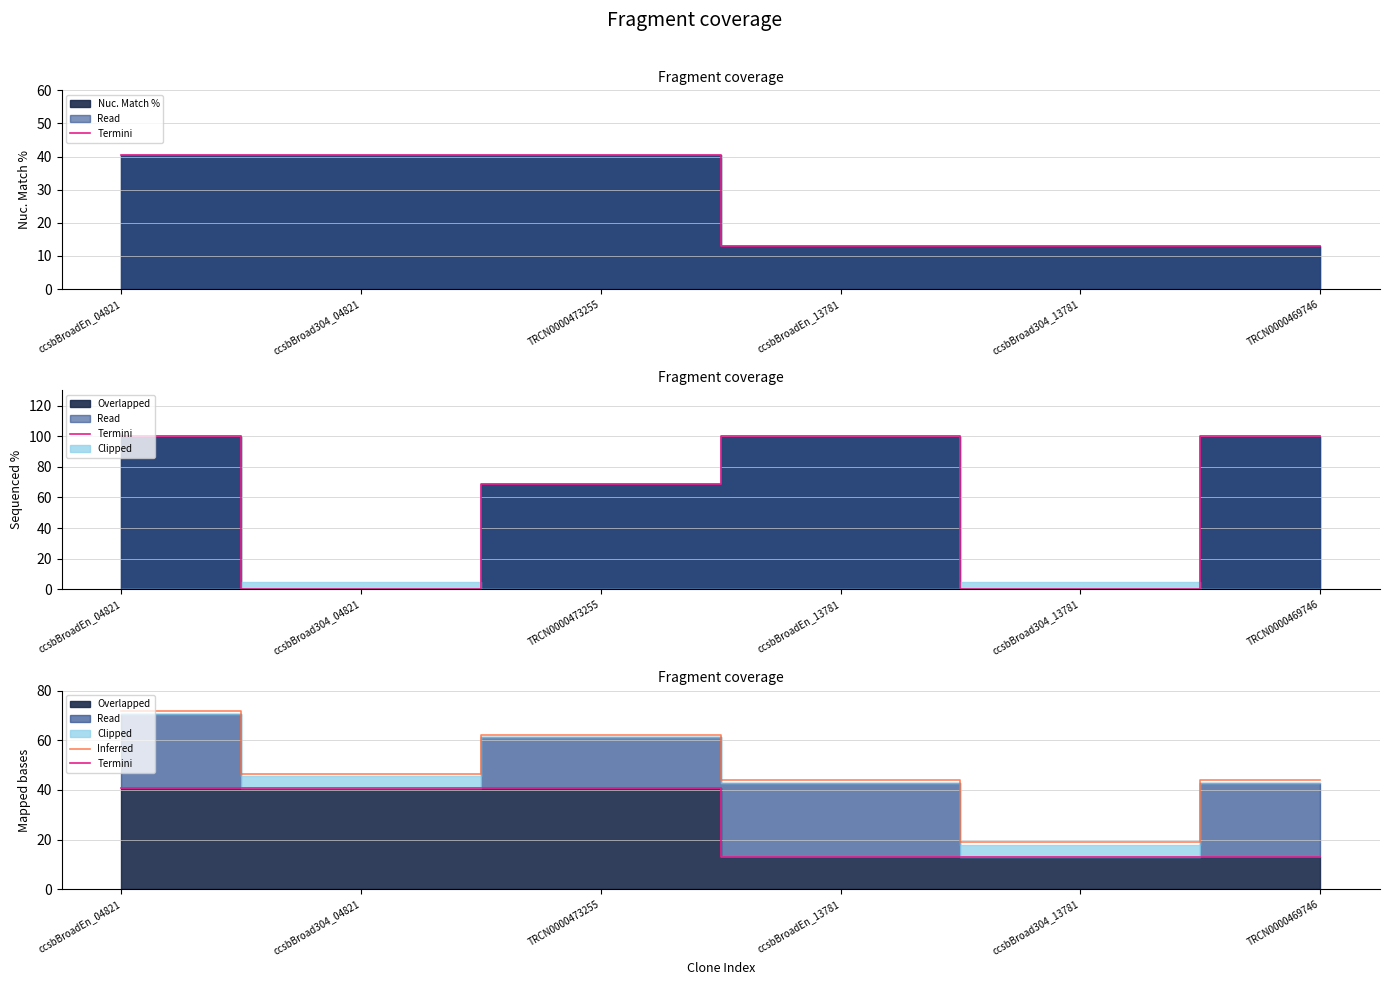

The Termini series shows 4.9 at ccsbBroadEn_13781. True or false?

False